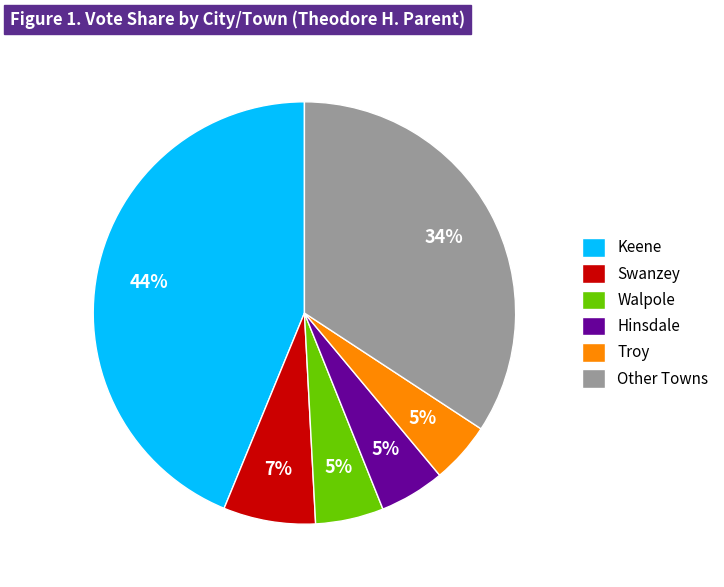

The Other Towns slice represents 34% of the pie. True or false?

True